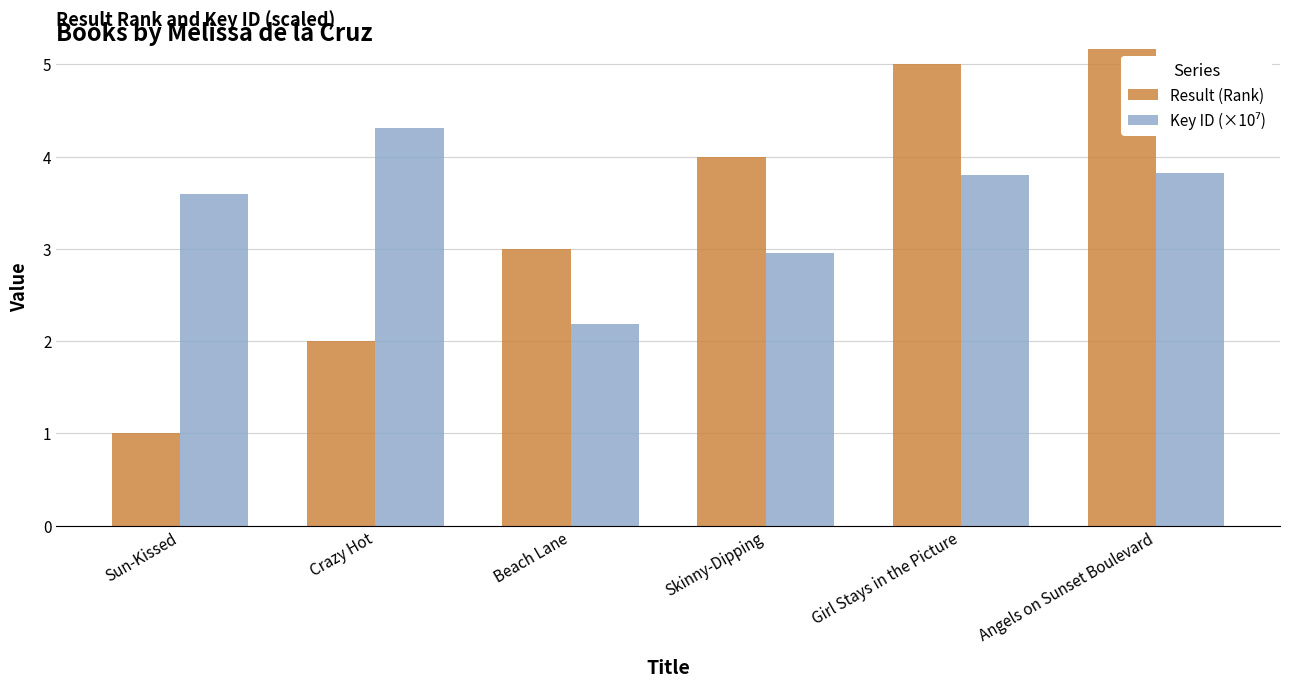

The value of Key ID (×10⁷) at Crazy Hot is 4.3. True or false?

True